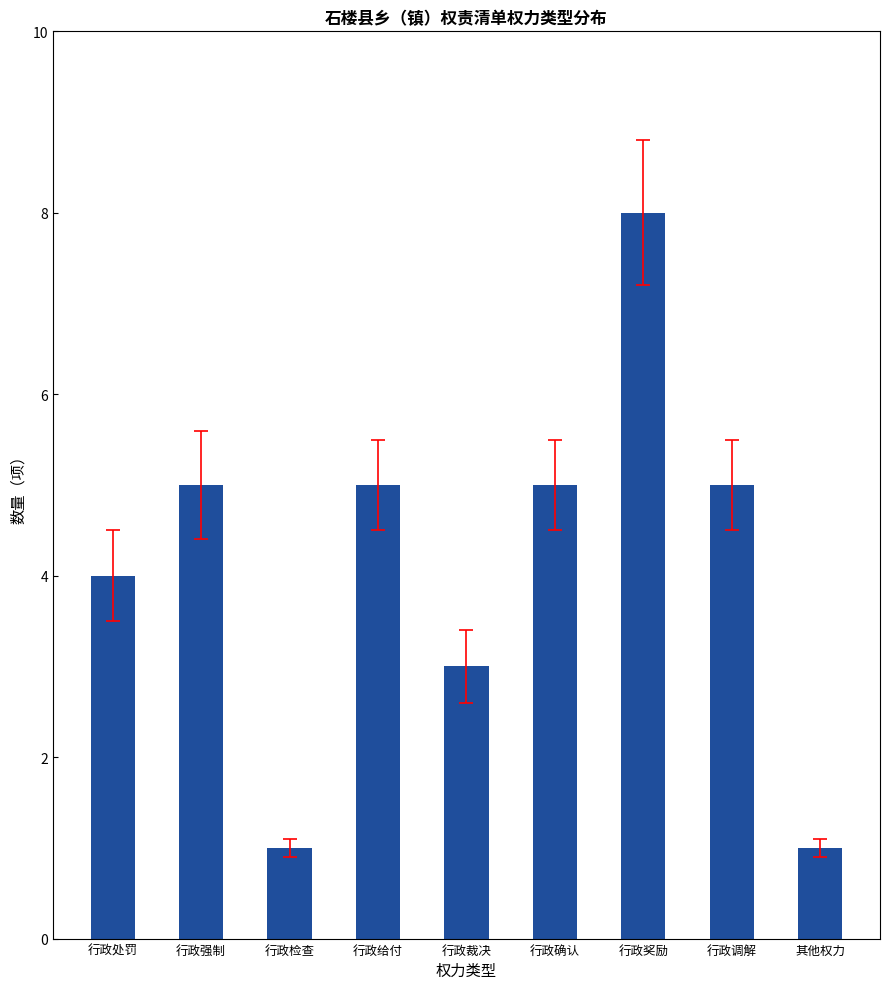

What position from the left is 行政确认?

6